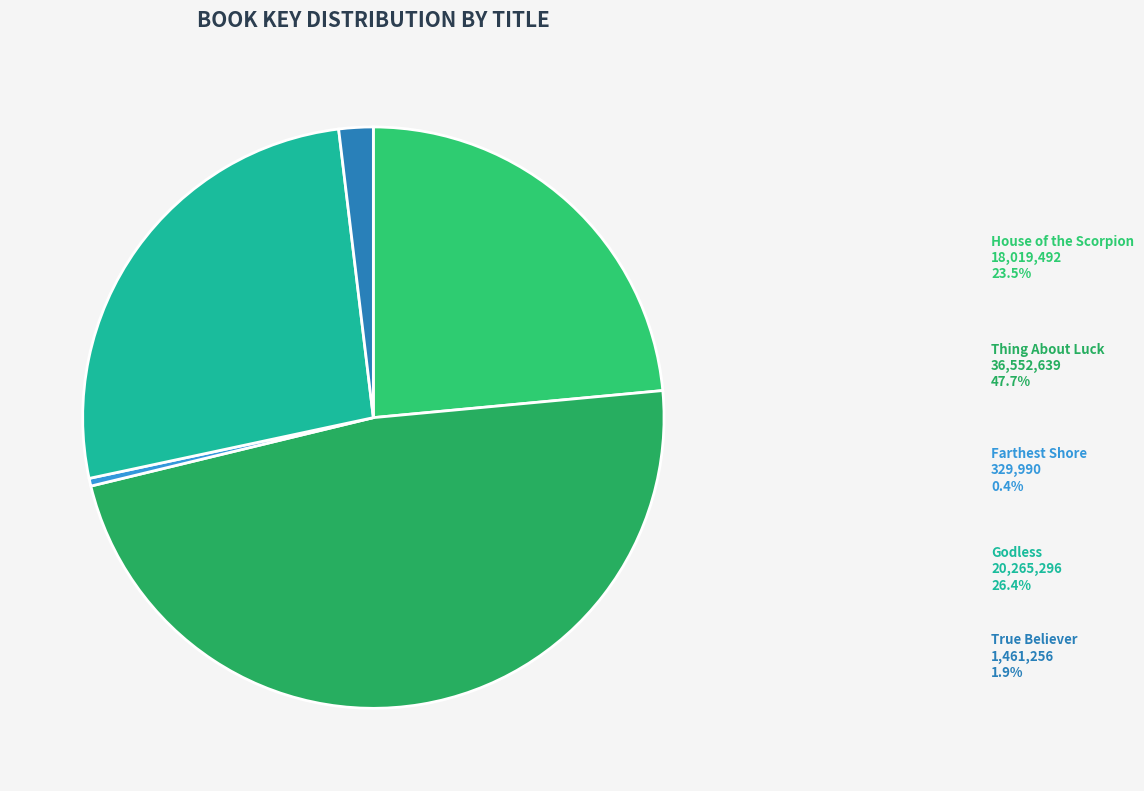

Which slice is the largest?

Thing About Luck